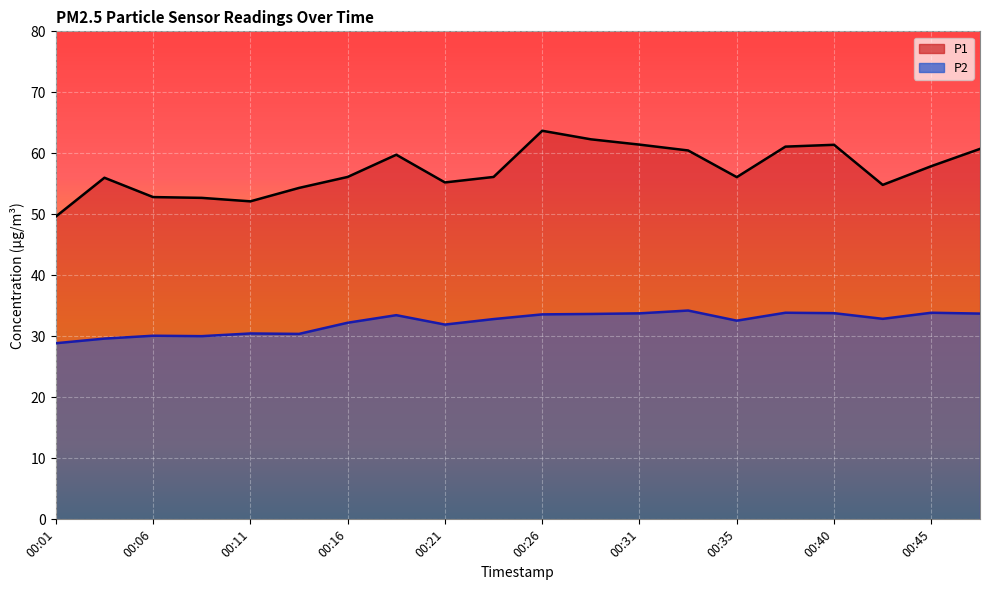

Reading left to right, what are all the values shown in this chart?

P1: 49.6	56.0	52.8	52.7	52.1	54.3	56.1	59.8	55.2	56.1	63.7	62.3	61.4	60.5	56.1	61.1	61.4	54.8	57.9	60.7
P2: 28.9	29.6	30.1	30.0	30.5	30.4	32.2	33.5	31.9	32.8	33.6	33.7	33.8	34.2	32.6	33.9	33.8	32.9	33.9	33.7